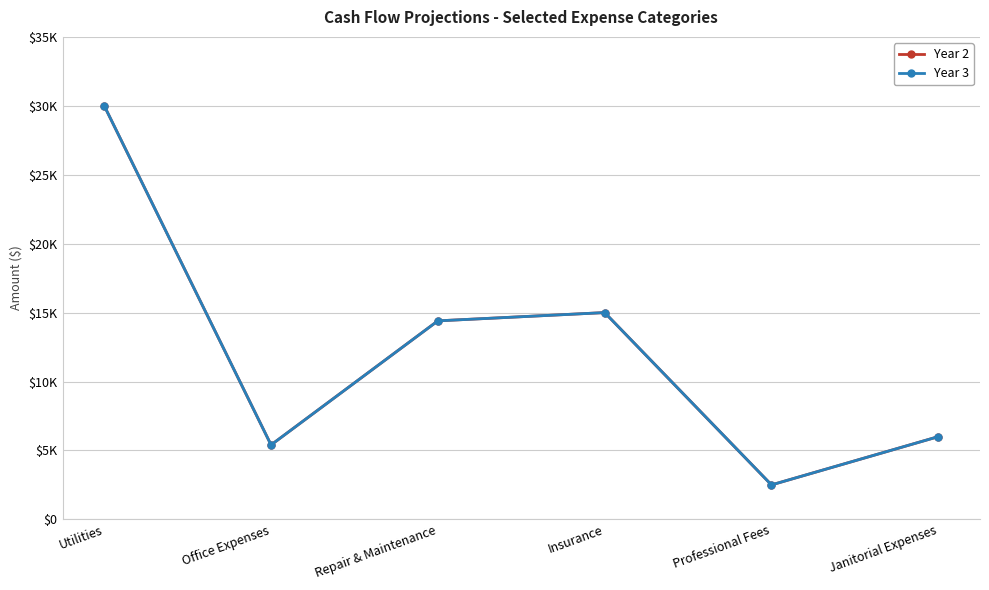

Is this an area chart (filled region under the line)?

No